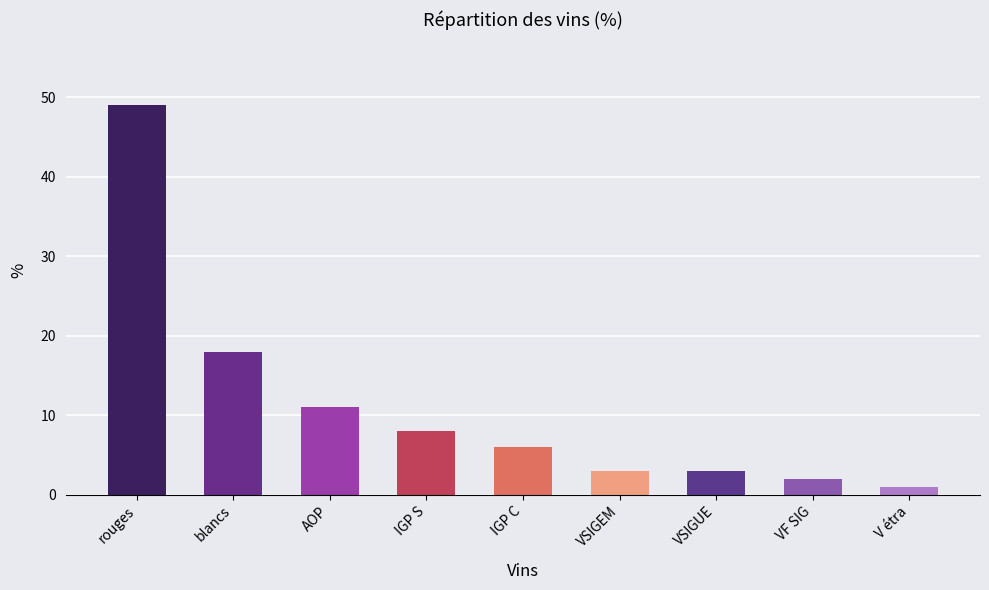

What is the label of the 6th bar from the right?

IGP S